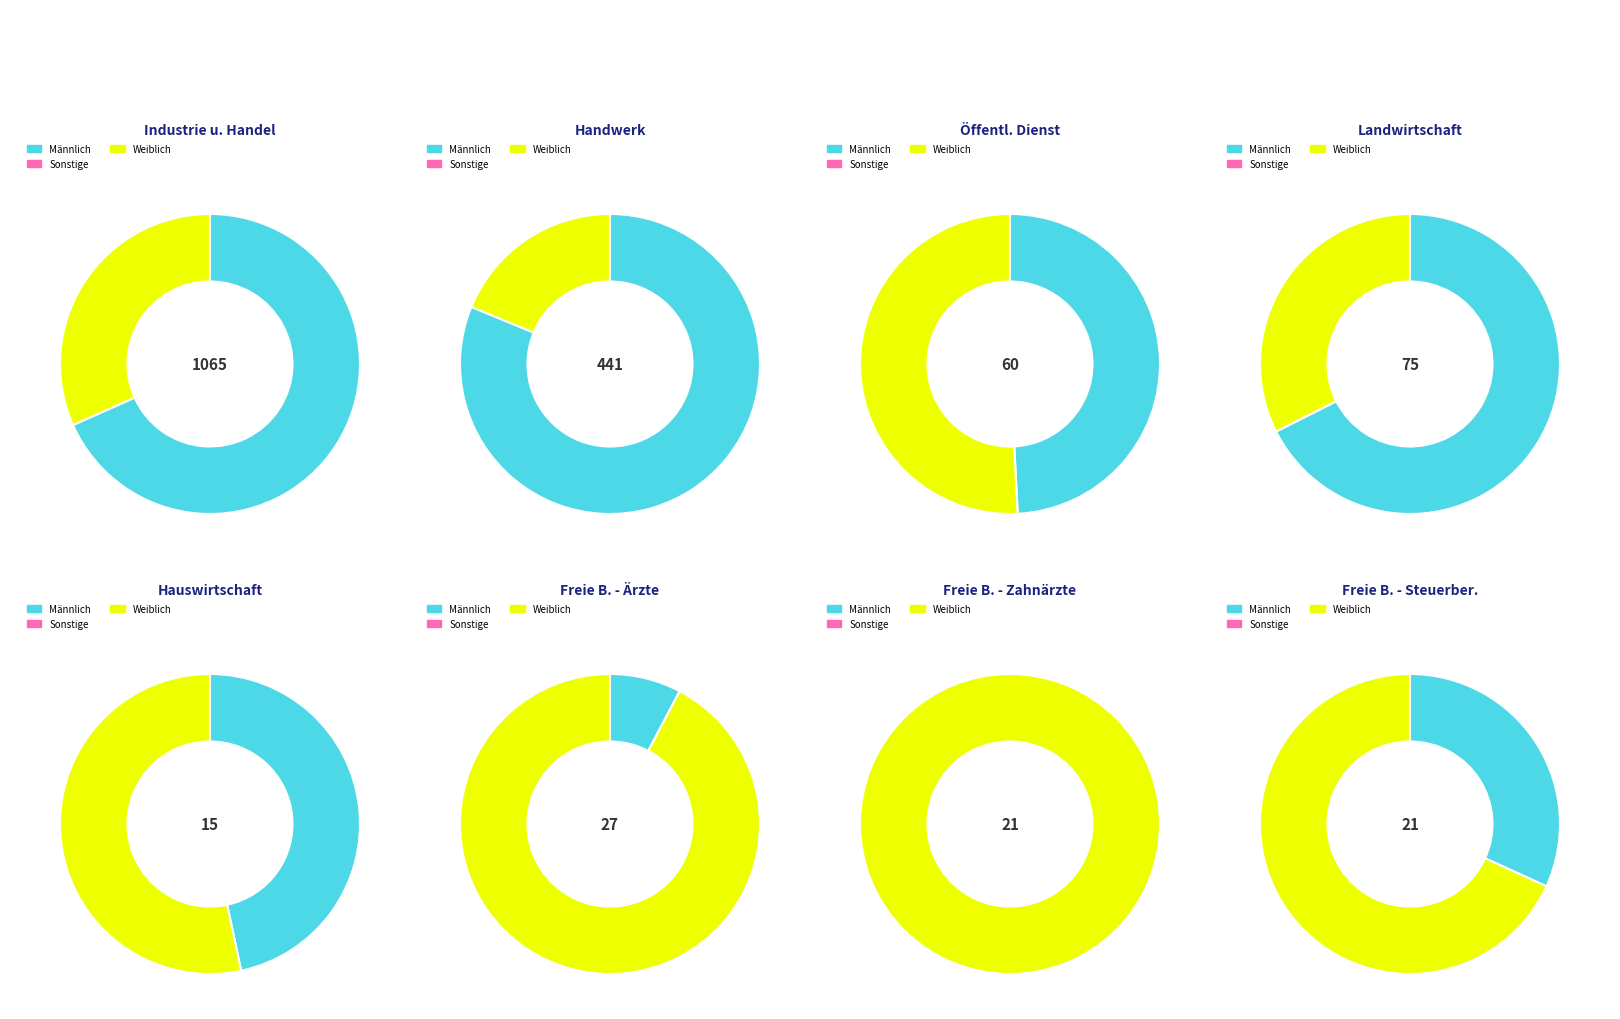

To the nearest percent, what is the difference between the largest and smallest slice percentages?

61%